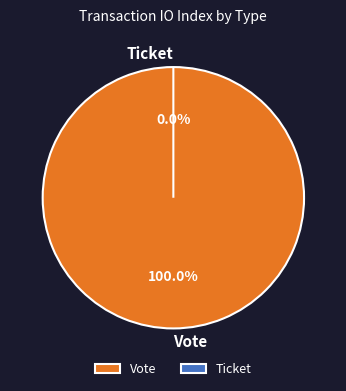

Count the number of slices in the pie.

2